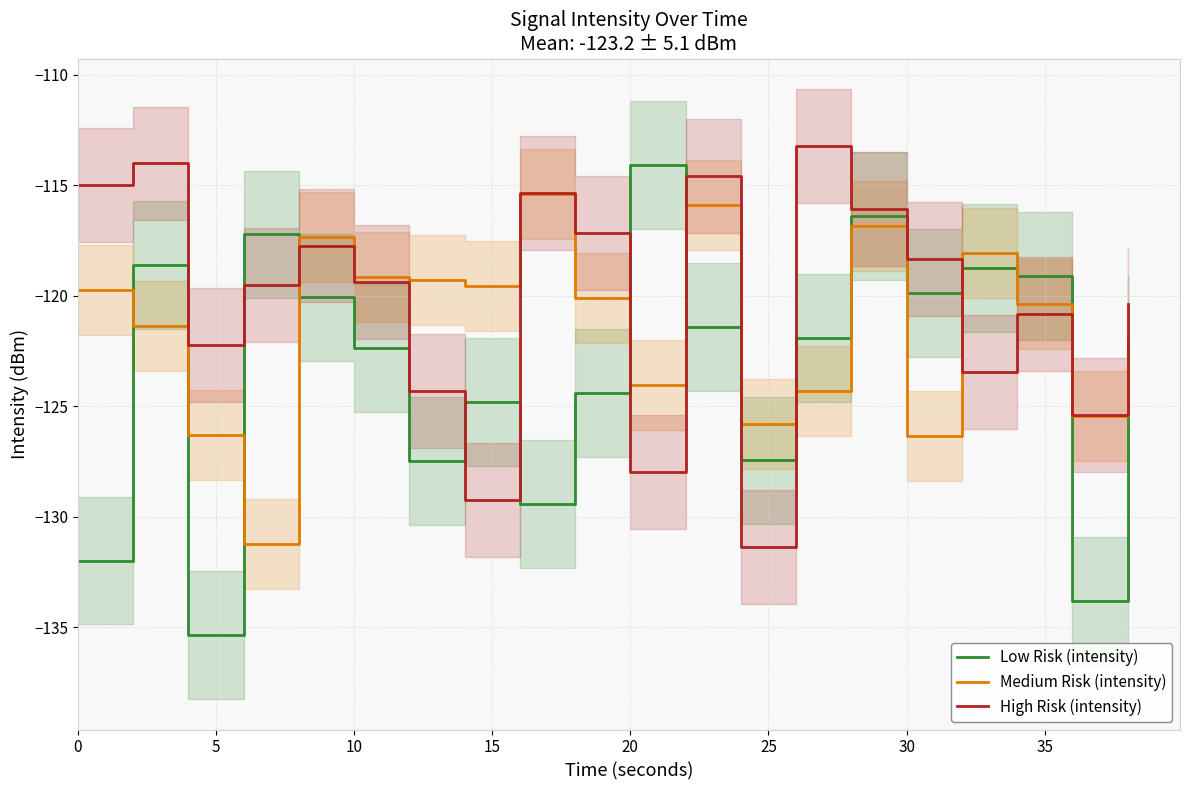

What is the minimum value for Low Risk (intensity)?

-135.4